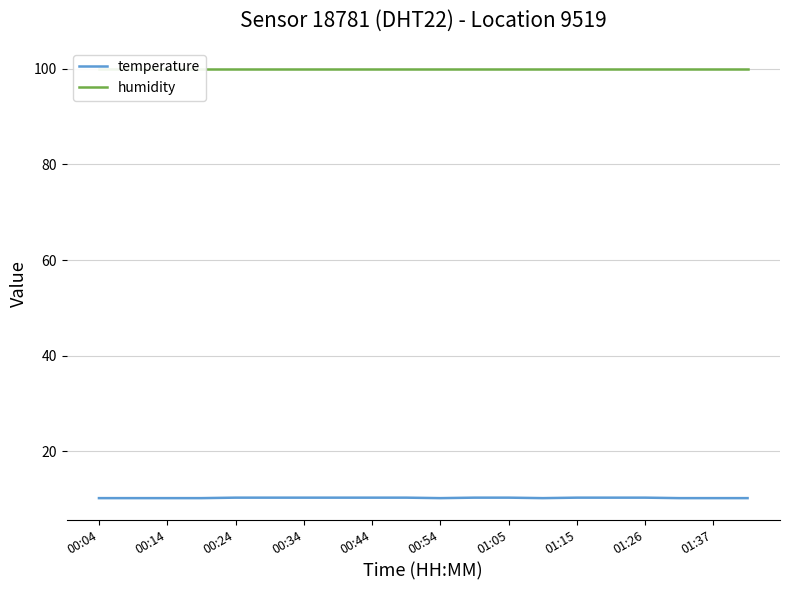

True or false: temperature and humidity cross at least once.

False